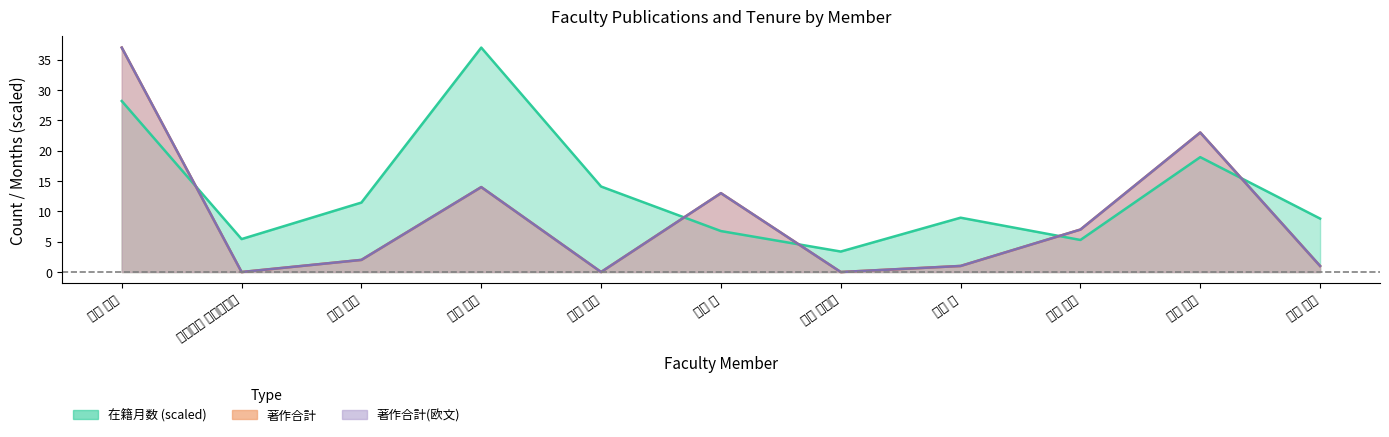

Is it true that 著作合計(欧文) equals -22.2 at 勢井 雅子?

False